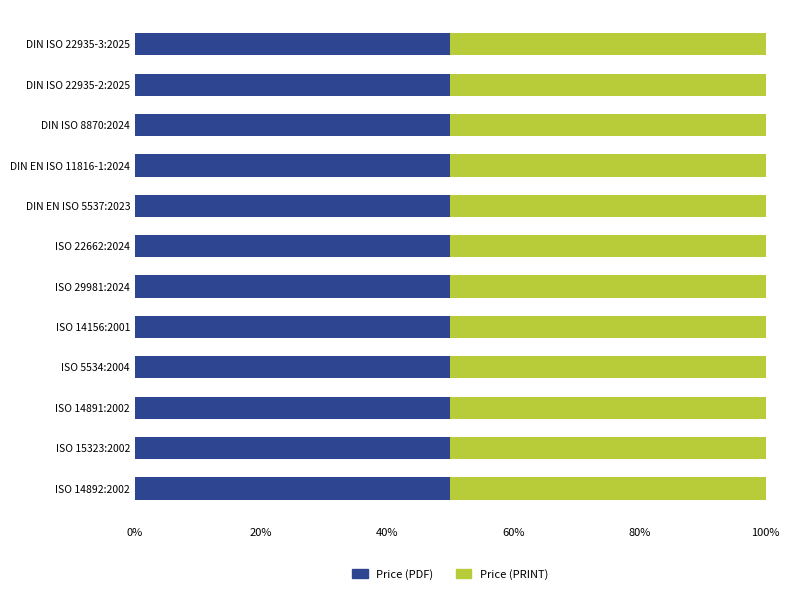

What is the label of the 7th bar from the left?

ISO 29981:2024